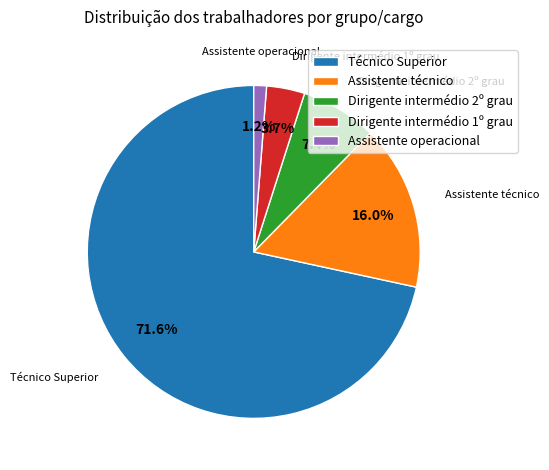

Which category has the biggest portion of the pie?

Técnico Superior